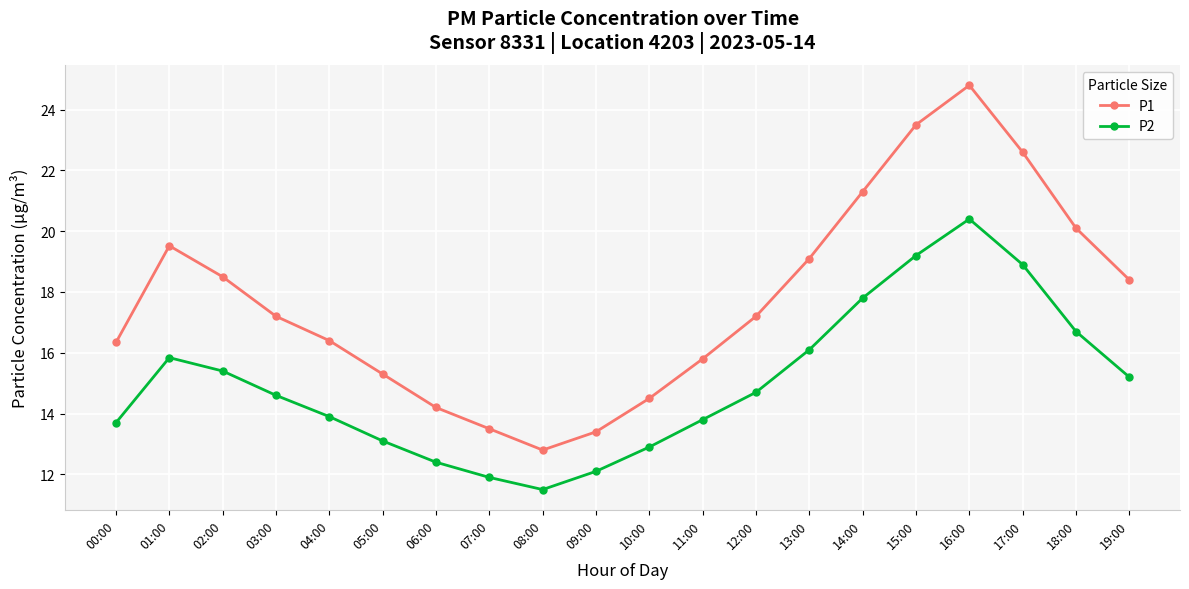

At which label does P1 first exceed 17?

01:00